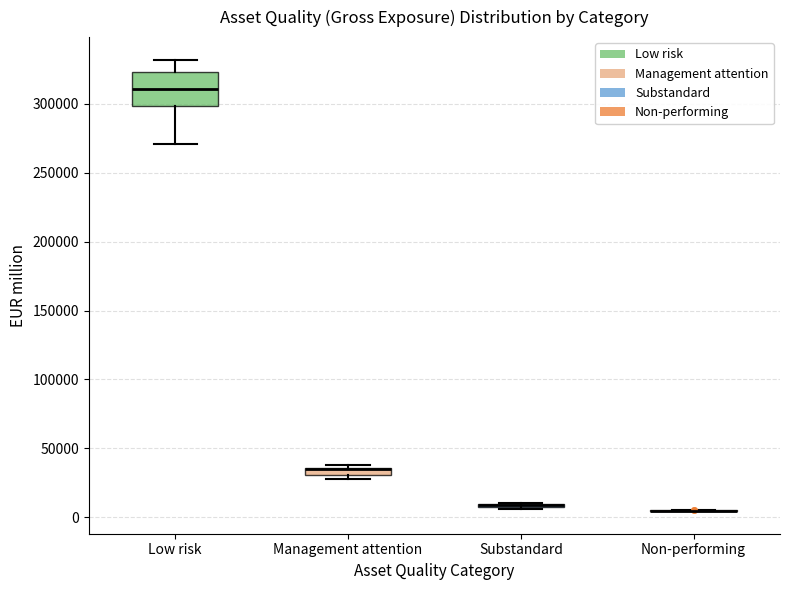

Which box is the tallest, from its lower edge to its upper edge?

Low risk